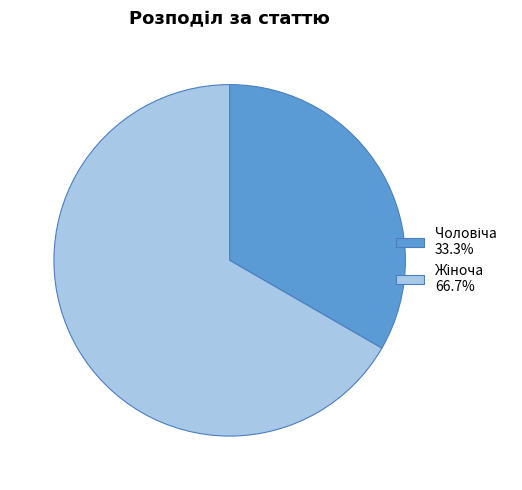

Is there any slice that represents more than half of the pie?

Yes